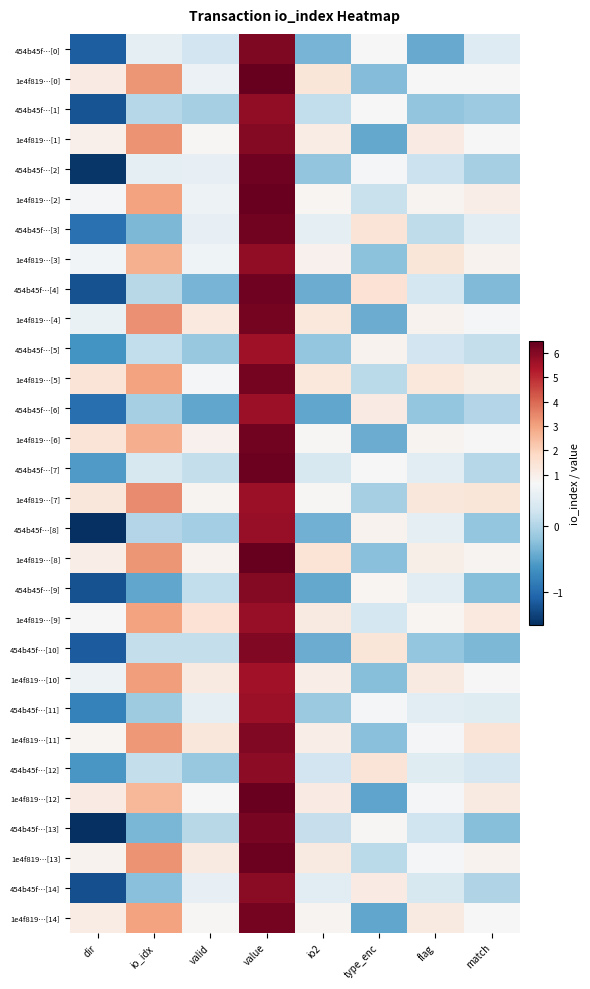

At which category does the chart reach its minimum across all series?

dir